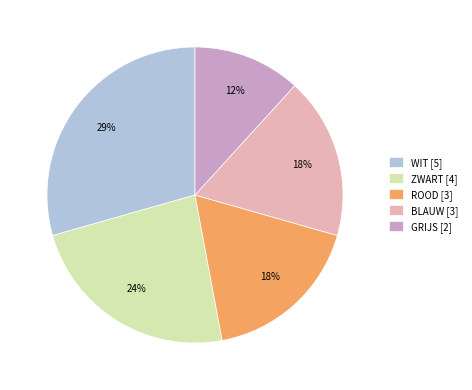

Which category has the smallest portion of the pie?

GRIJS